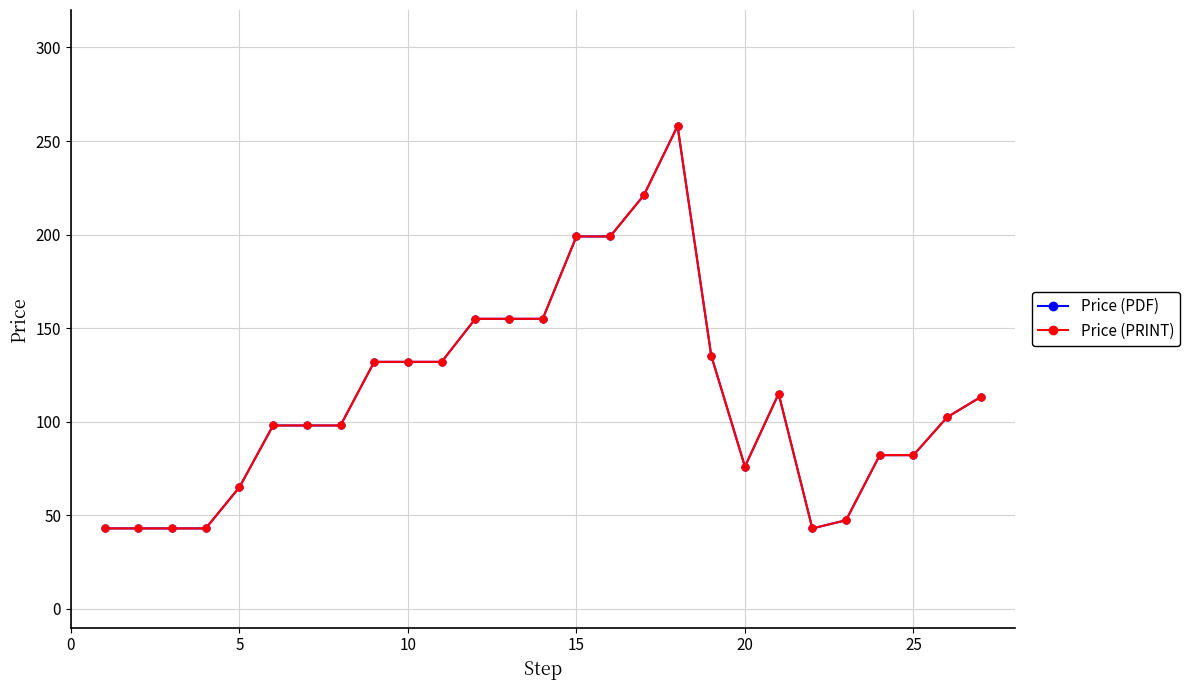

True or false: Price (PRINT) and Price (PDF) intersect in this chart.

False